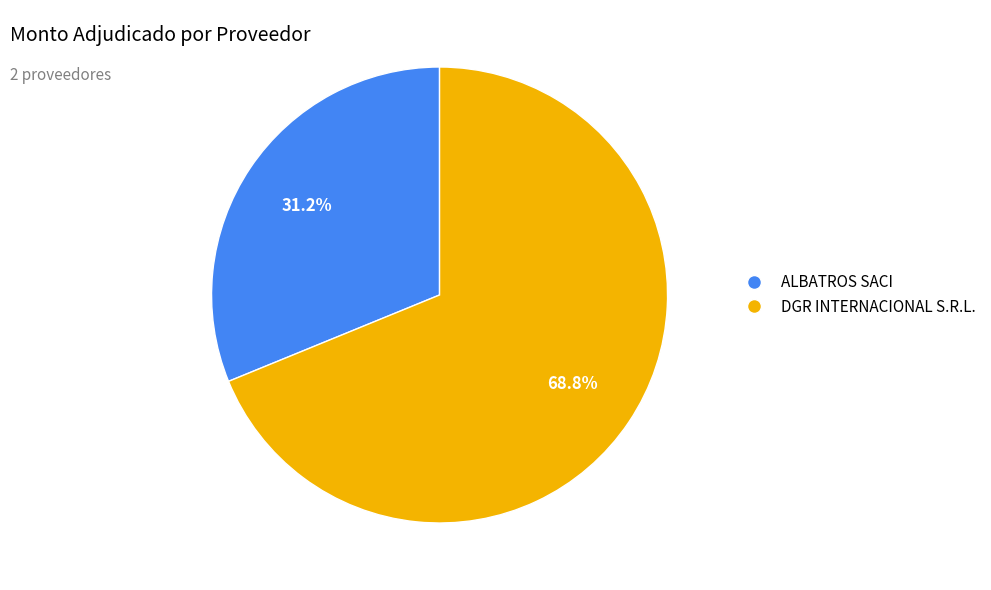

To the nearest percent, what is the difference between the largest and smallest slice percentages?

38%